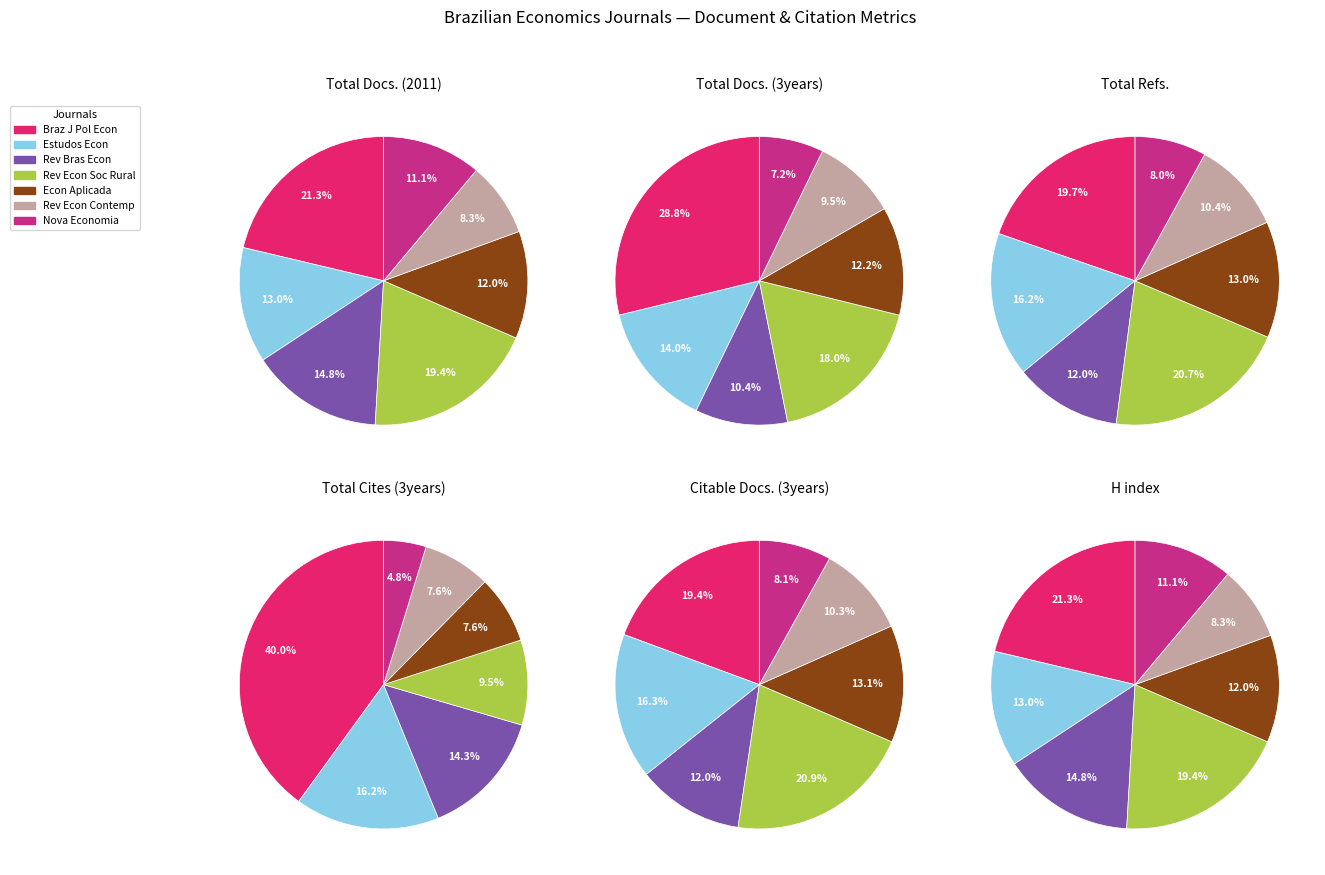

Does 6 account for over 50% of the chart?

No